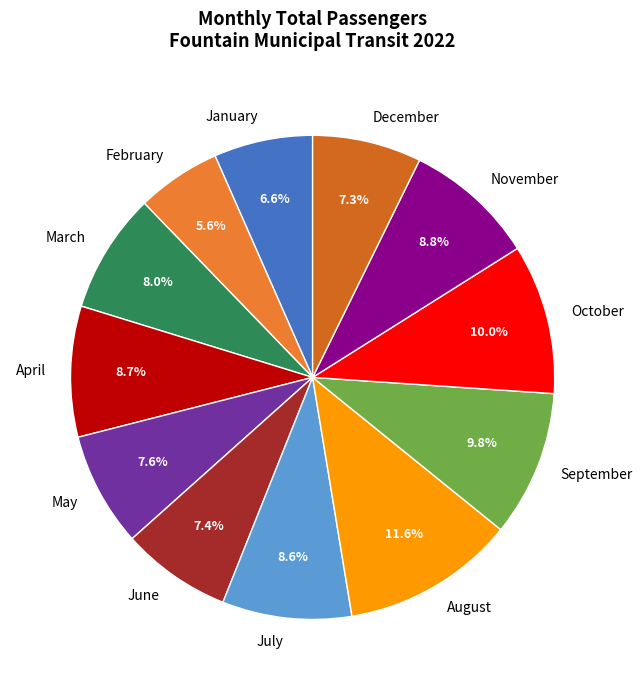

What is the smallest slice in the pie chart?

February